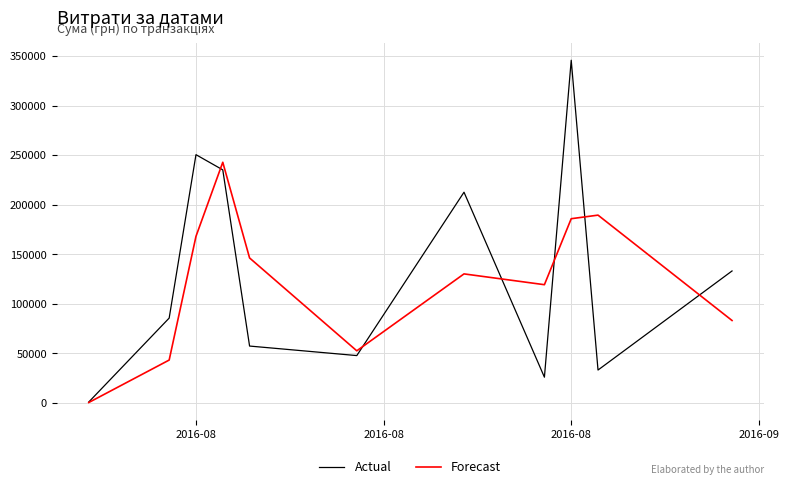

True or false: Forecast has more than 2 points higher than both neighbors.

True